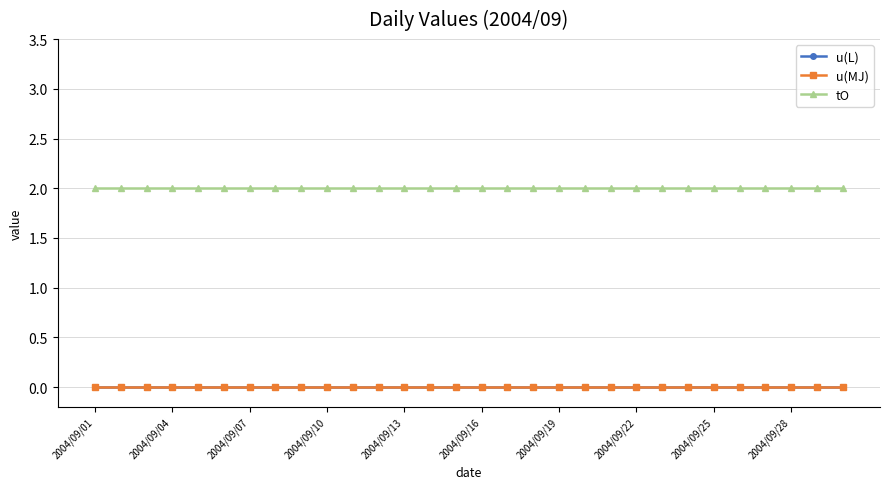

Does the chart have visible grid lines?

Yes